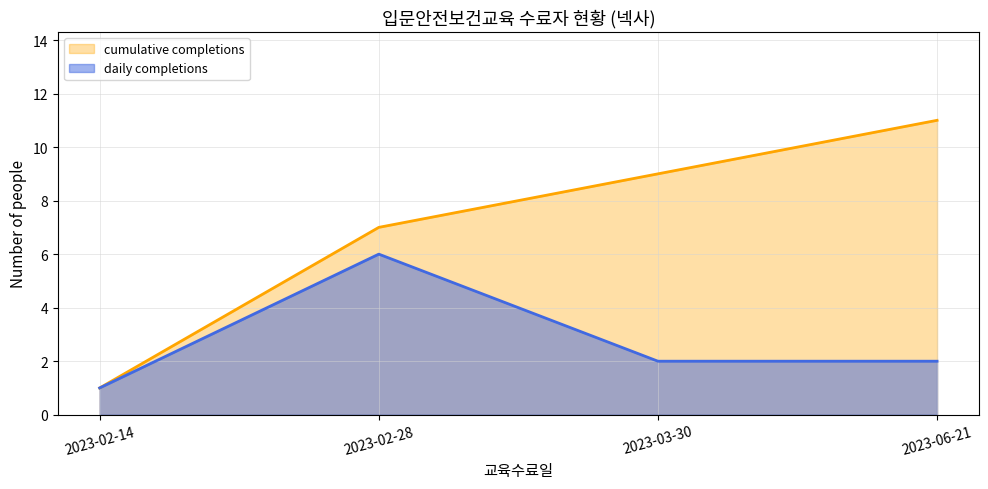

Where is cumulative_completions nearest to the value 6?

2023-02-28